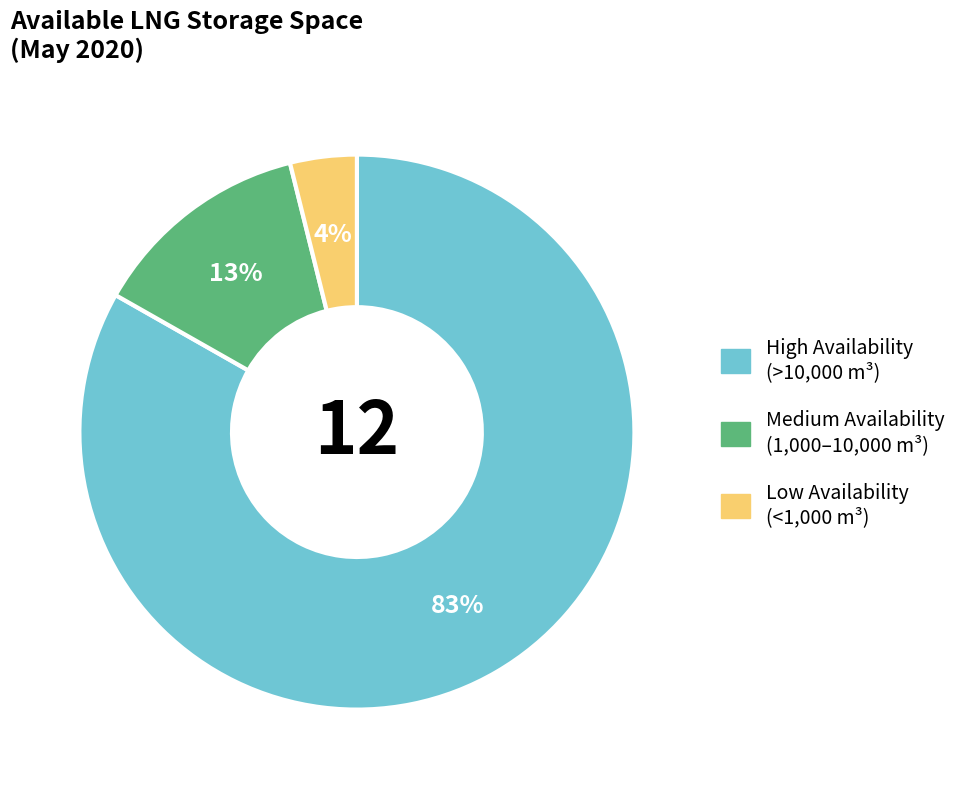

To the nearest percent, what is the average slice percentage?

33%